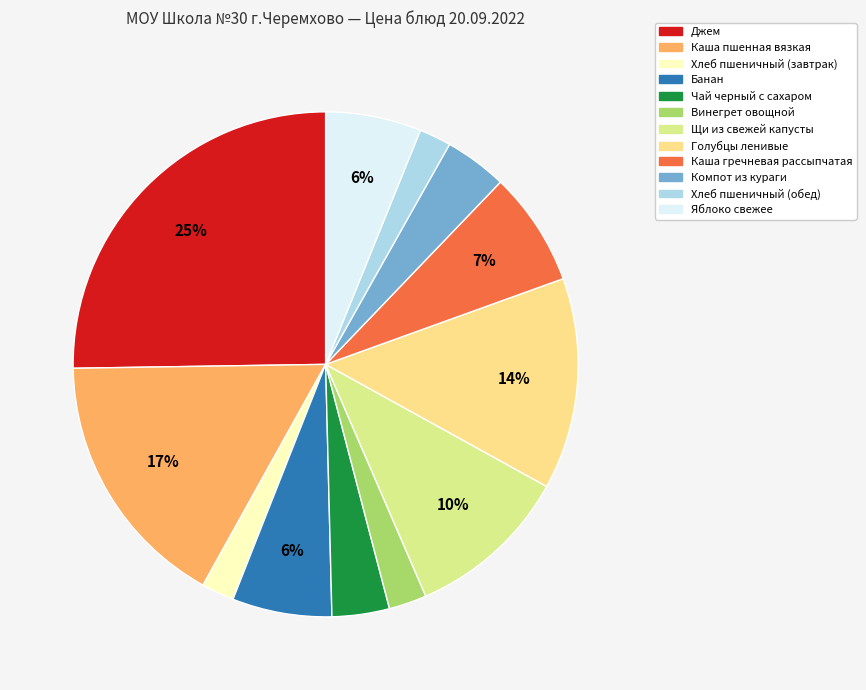

Does Яблоко свежее account for over 50% of the chart?

No